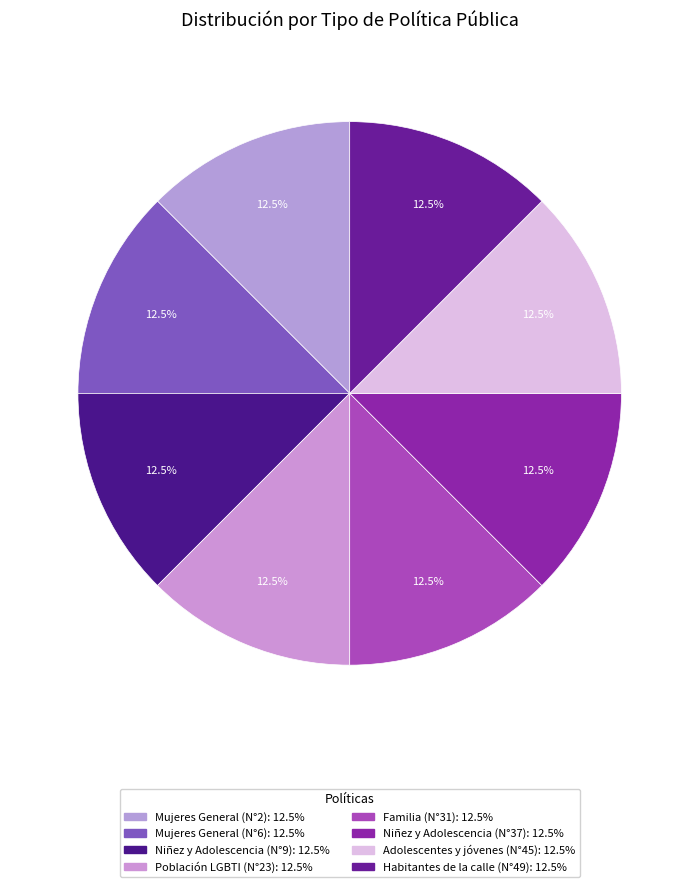

Count the number of slices in the pie.

8